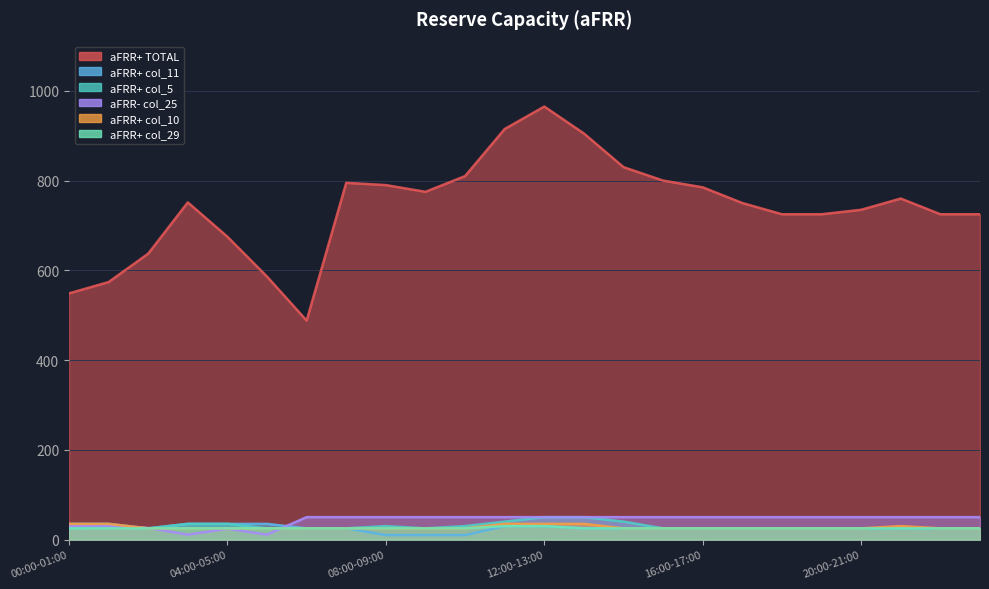

At which label does aFRR+ col_5 reach its peak?

12:00-13:00